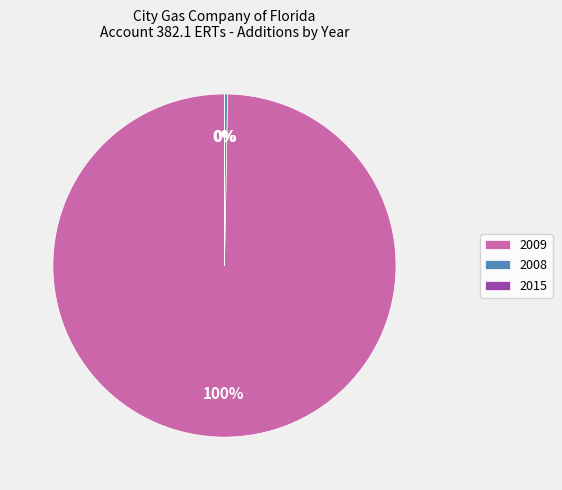

What percentage is the 2009 slice, to the nearest percent?

100%